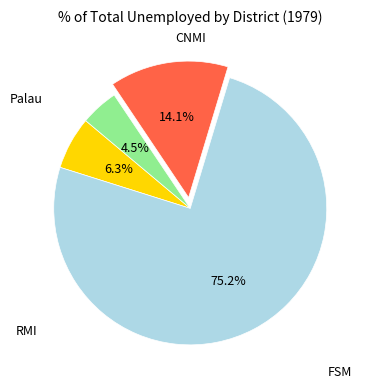

To the nearest percent, what is the average slice percentage?

25%